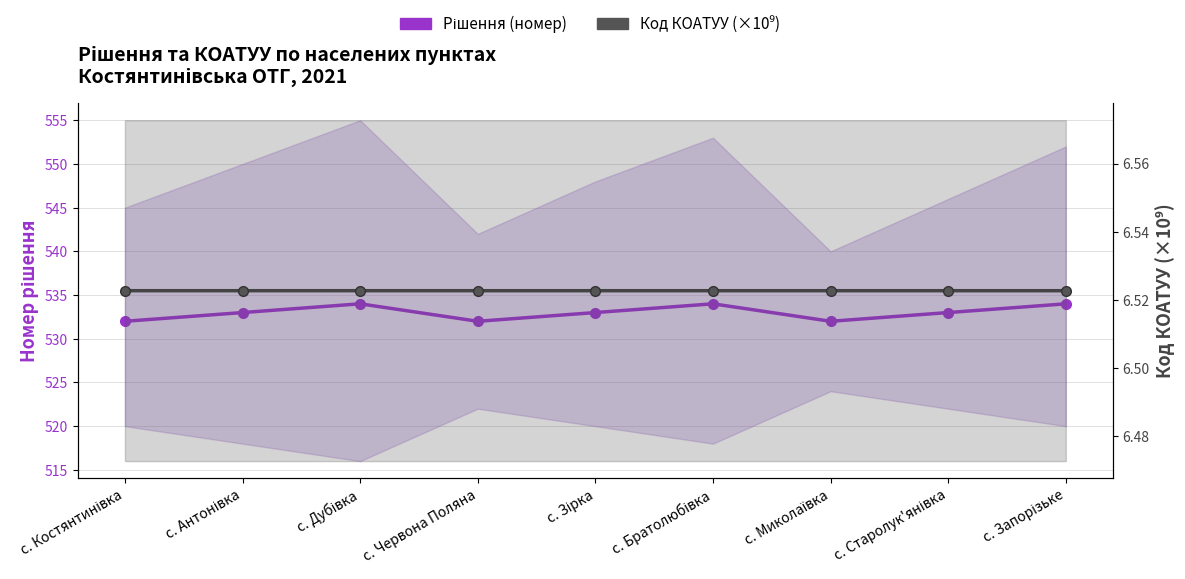

What is the label of the 9th point from the right?

с. Костянтинівка